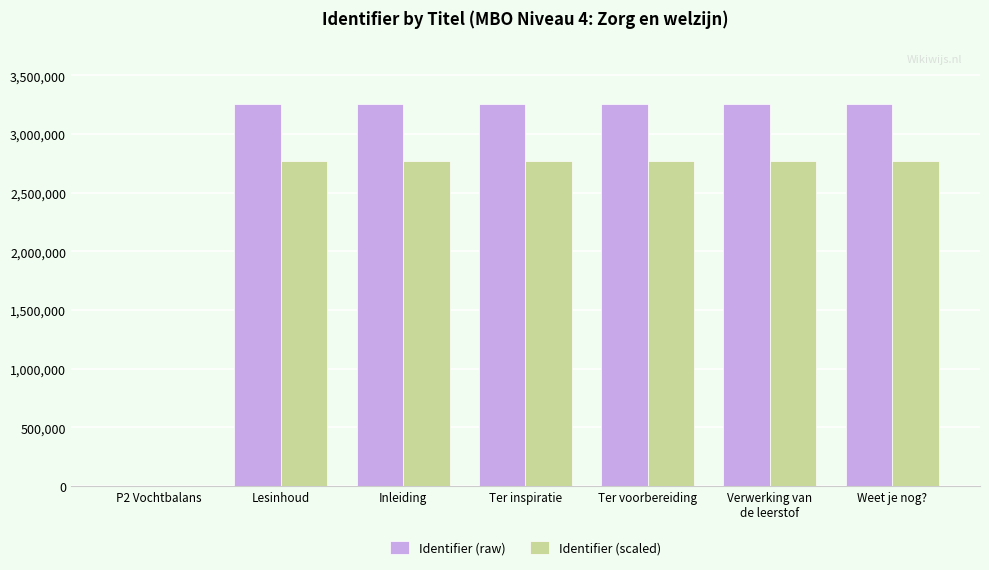

What is the sum of all Identifier (raw) values?

19555868.0